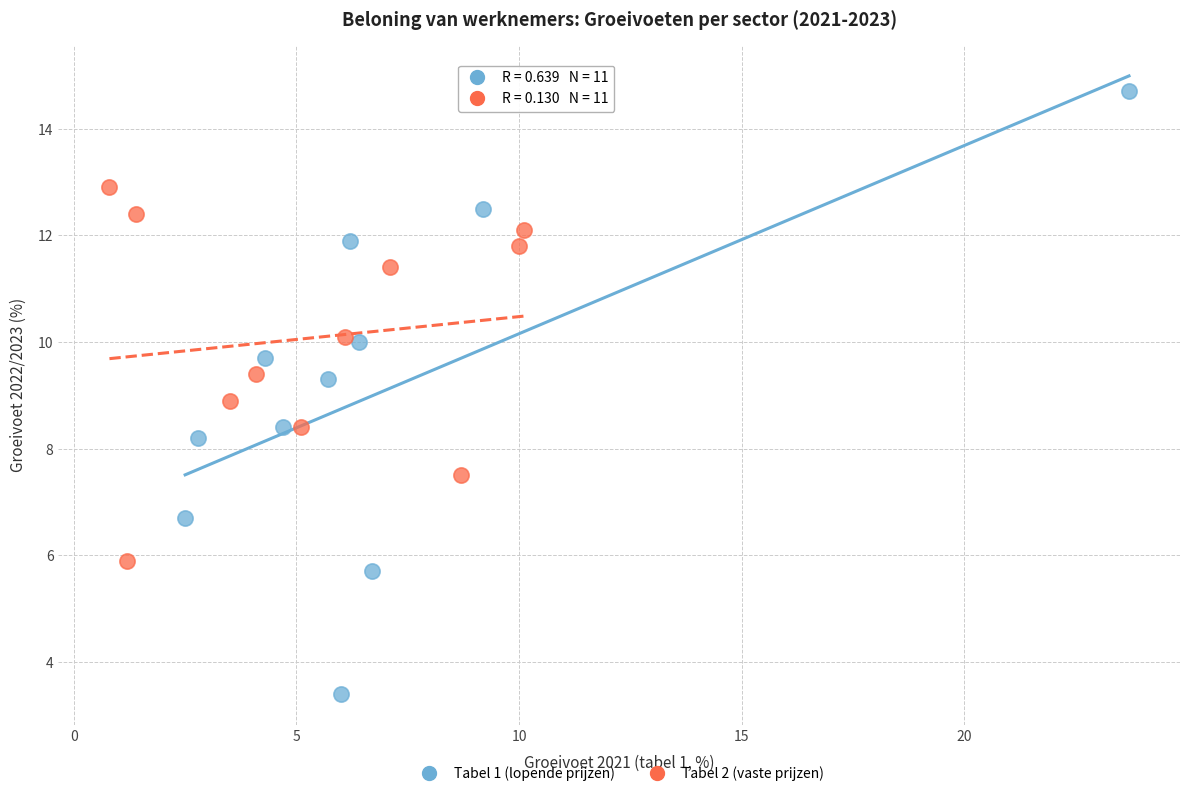

Which series contains the lowest Y value?

Tabel 1 (lopende prijzen)